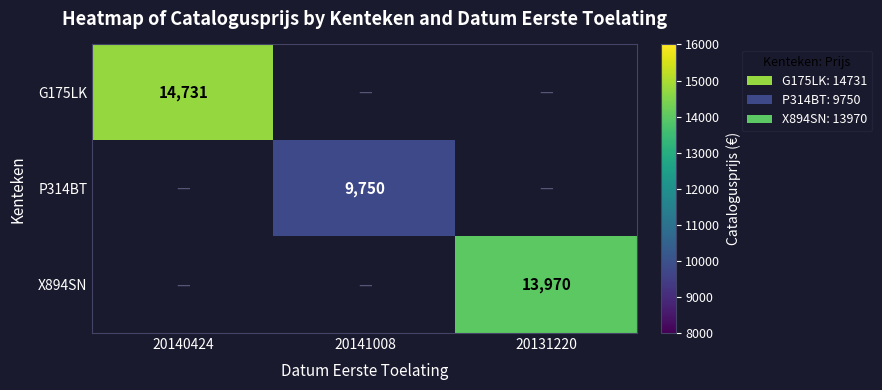

How many series are shown in this chart?

3